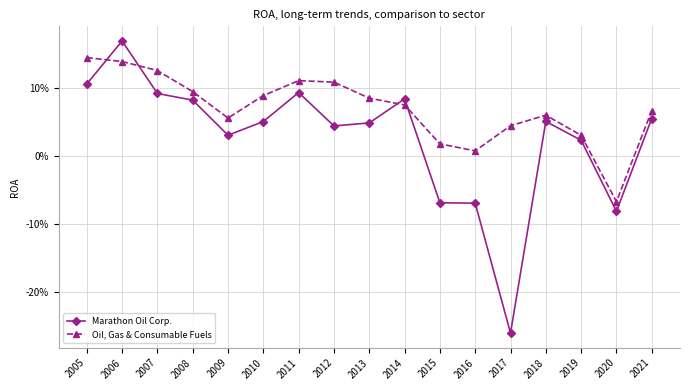

Reading left to right, transcribe all the data shown in this chart.

Marathon Oil Corp.: 2005=0.1	2006=0.2	2007=0.1	2008=0.1	2009=0.0	2010=0.1	2011=0.1	2012=0.0	2013=0.0	2014=0.1	2015=-0.1	2016=-0.1	2017=-0.3	2018=0.1	2019=0.0	2020=-0.1	2021=0.1
Oil, Gas & Consumable Fuels: 2005=0.1	2006=0.1	2007=0.1	2008=0.1	2009=0.1	2010=0.1	2011=0.1	2012=0.1	2013=0.1	2014=0.1	2015=0.0	2016=0.0	2017=0.0	2018=0.1	2019=0.0	2020=-0.1	2021=0.1